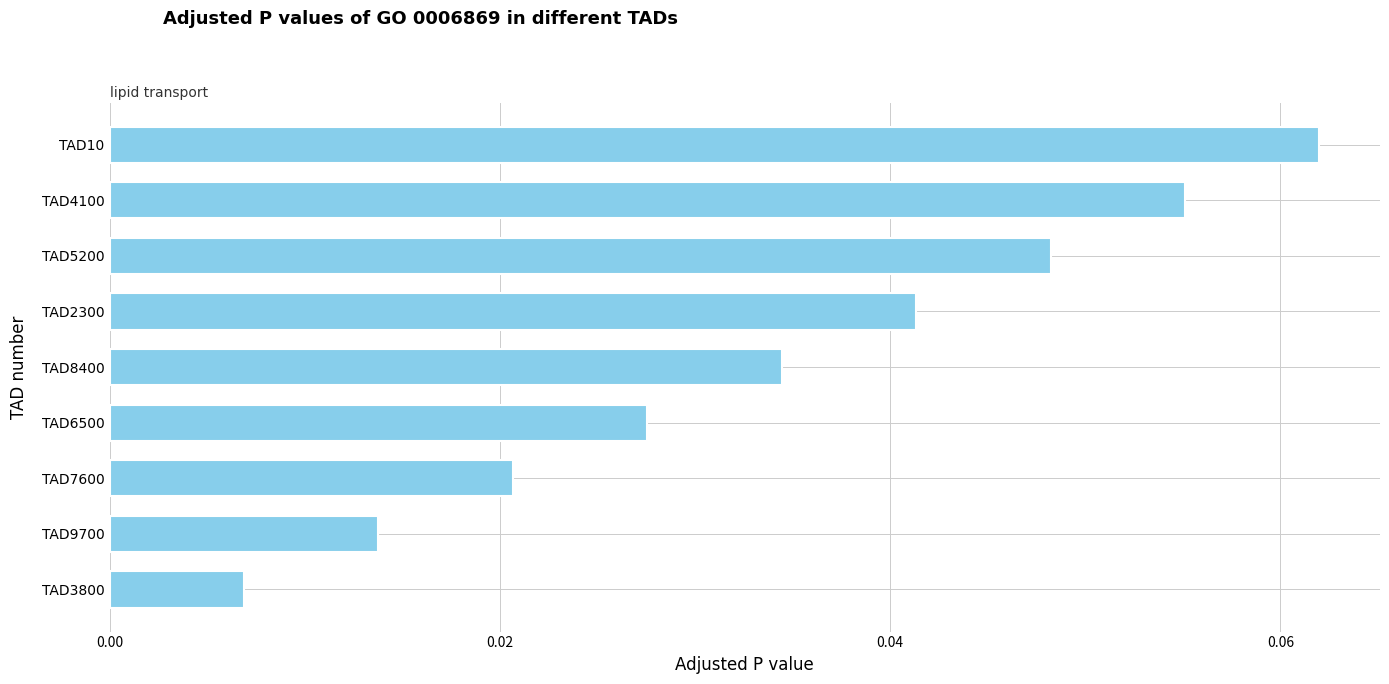

Rank the categories by value from highest to lowest.

TAD10, TAD4100, TAD5200, TAD2300, TAD8400, TAD6500, TAD7600, TAD9700, TAD3800